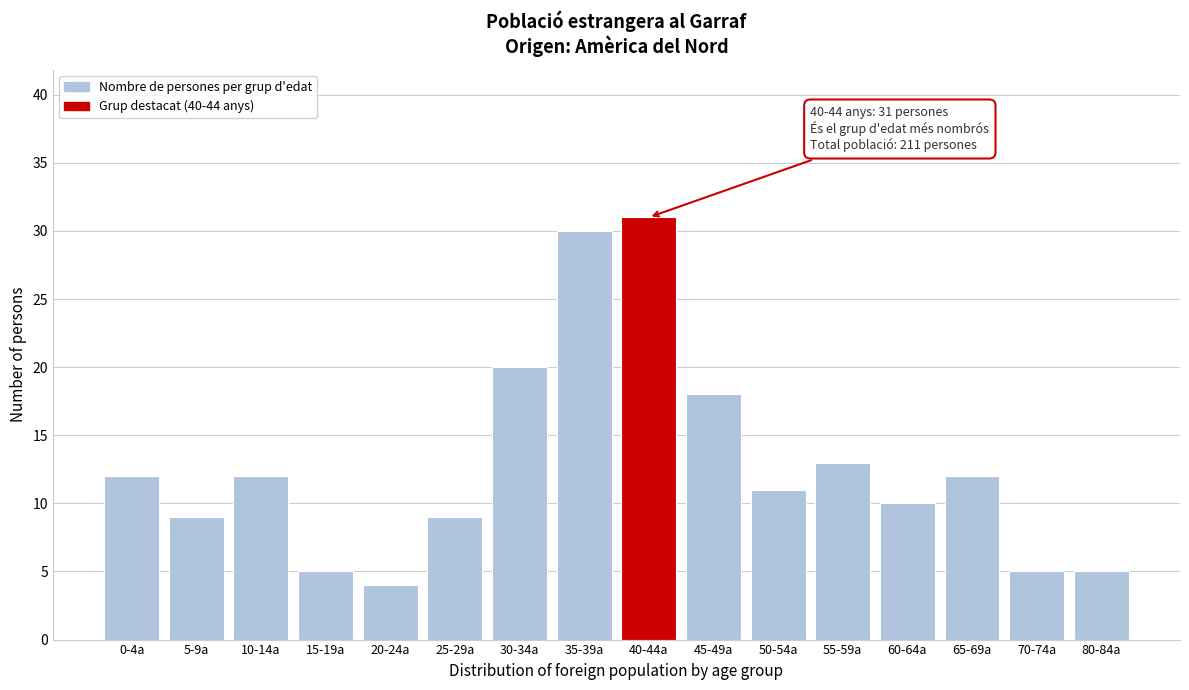

Reading left to right, list all the values displayed in this chart.

0-4a=12	5-9a=9	10-14a=12	15-19a=5	20-24a=4	25-29a=9	30-34a=20	35-39a=30	40-44a=31	45-49a=18	50-54a=11	55-59a=13	60-64a=10	65-69a=12	70-74a=5	80-84a=5